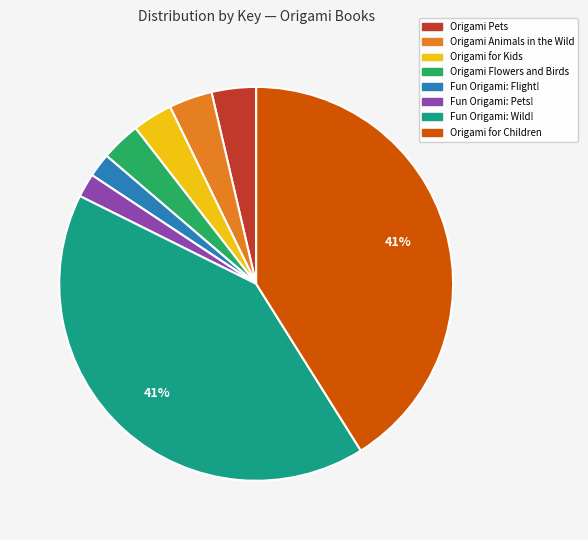

To the nearest percent, what percentage of the pie is Fun Origami: Wild!?

41%